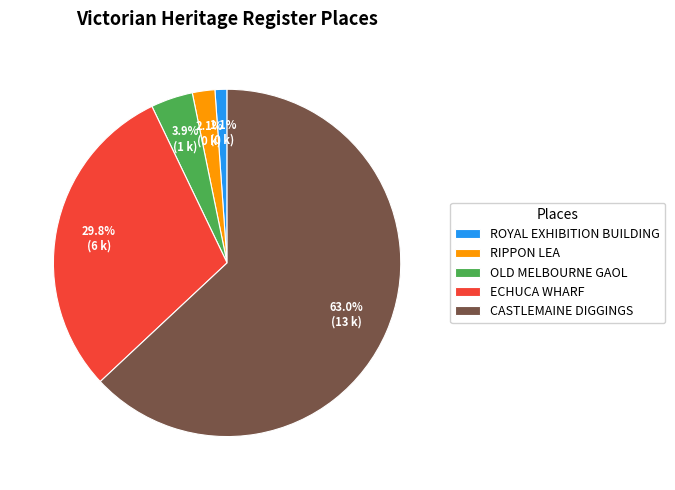

Combined, do RIPPON LEA and ROYAL EXHIBITION BUILDING account for over 50%?

No